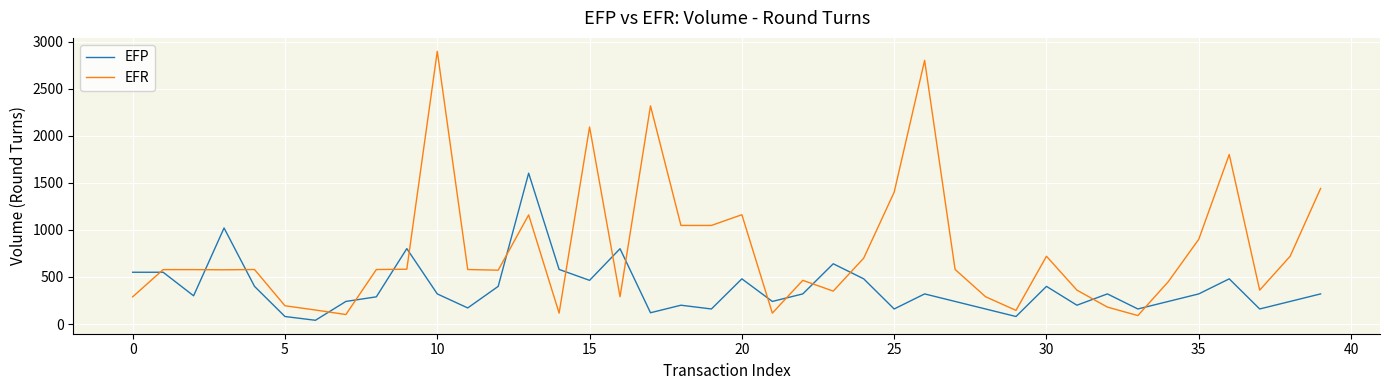

Which series has the largest total across all categories?

EFR